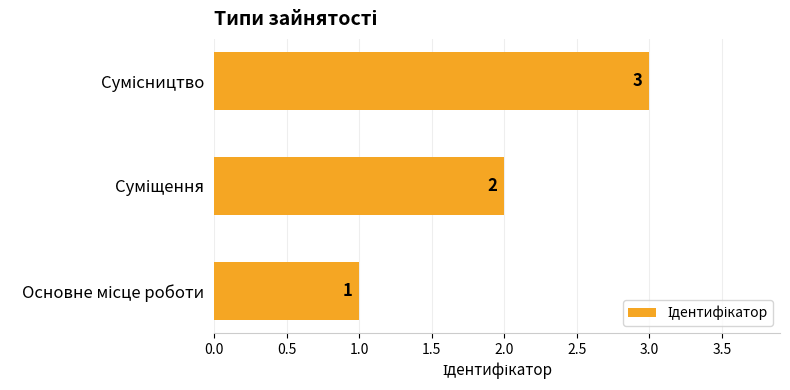

Count the values in the range 1 to 3.

3